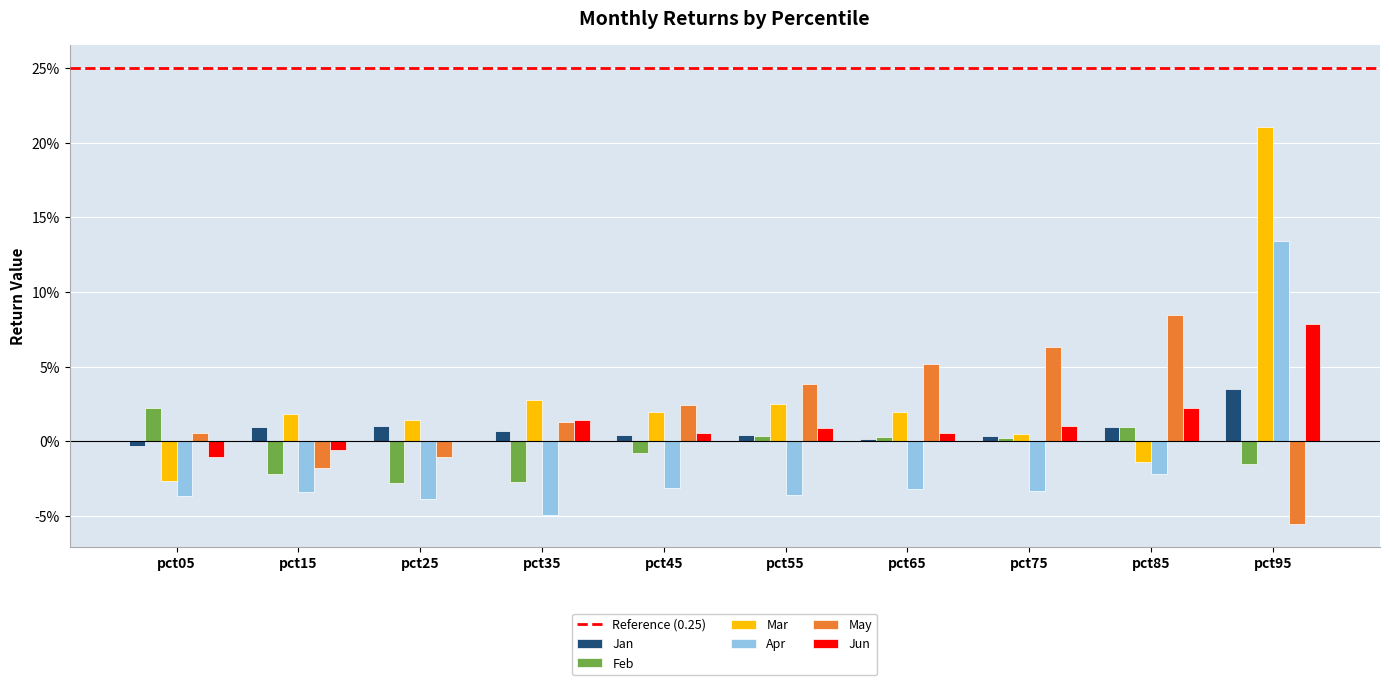

The May series shows 0.1 at pct75. True or false?

True